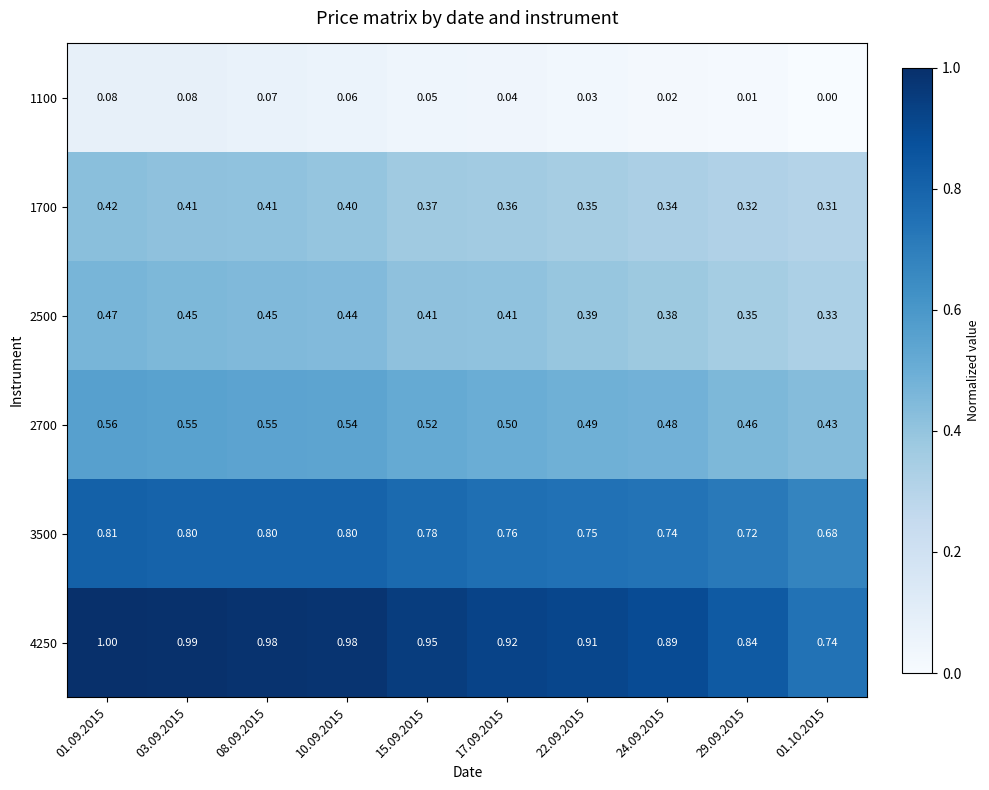

At how many categories does at least one series exceed 0?

10